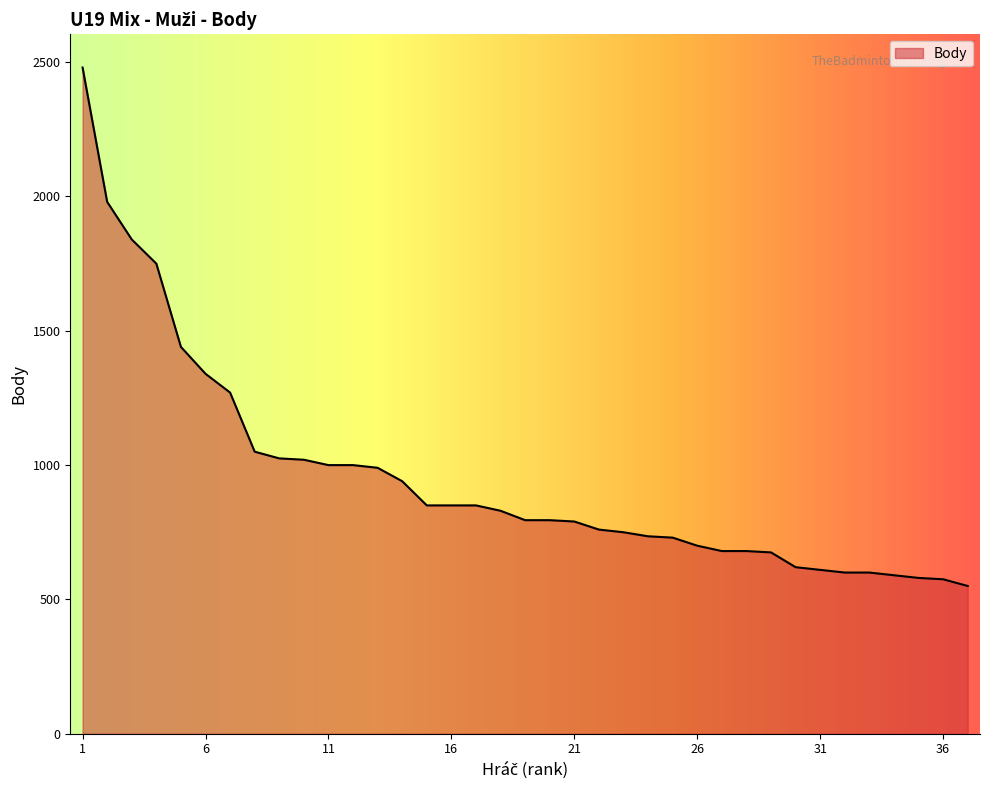

What is the greatest value displayed?

2480